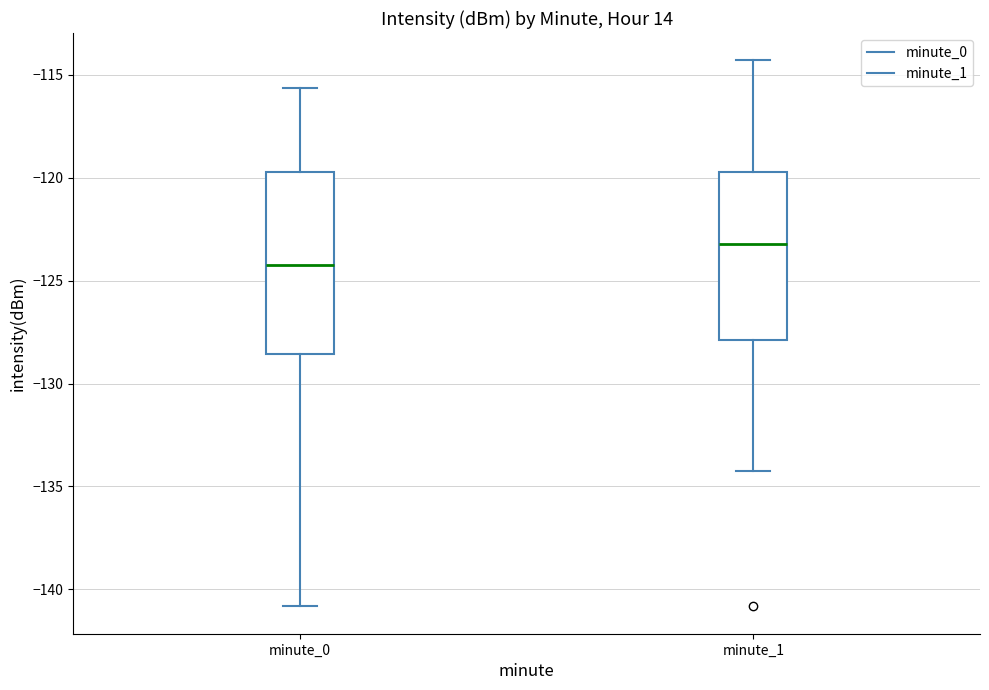

Comparing the boxes themselves (not the whiskers), which one is the tallest?

minute_0